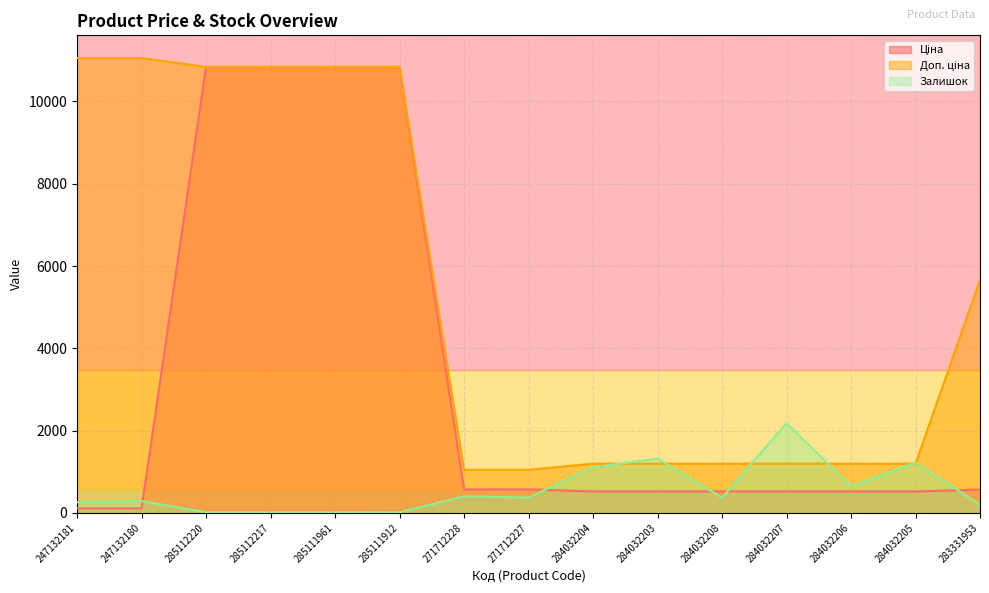

At which category is the sum across all series the highest?

285112220